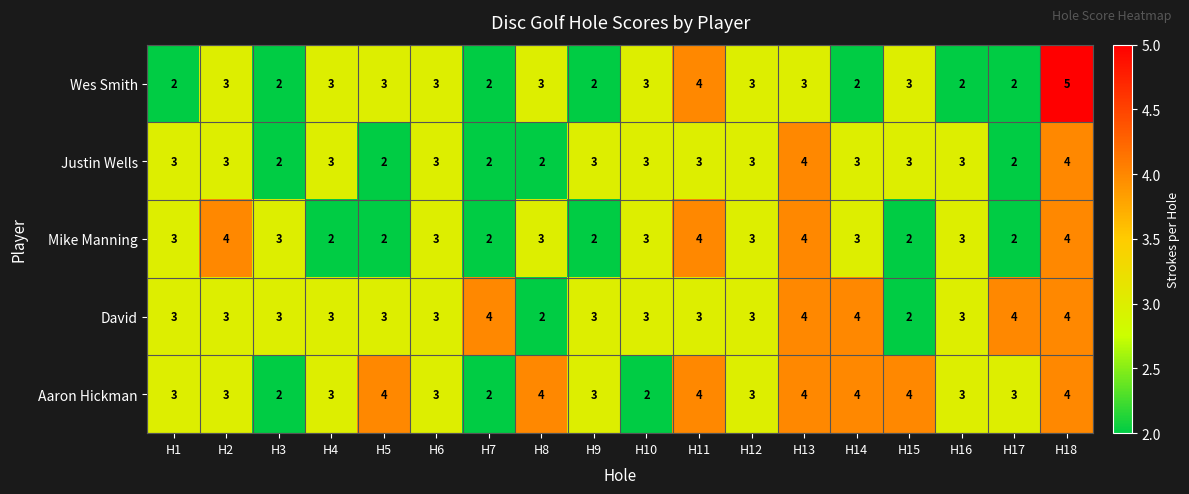

Which series has the largest range (max minus min)?

Wes Smith